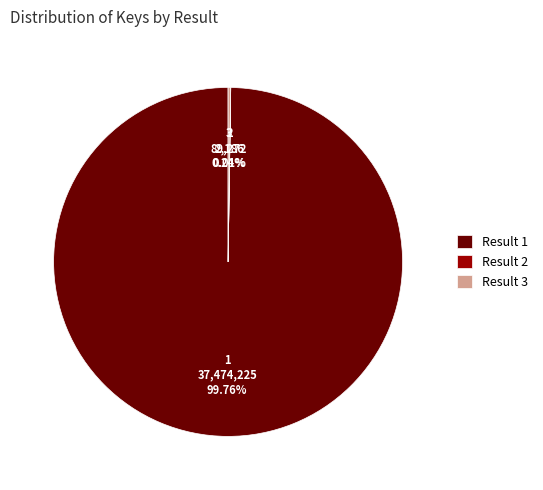

Does 1 account for over 50% of the chart?

Yes